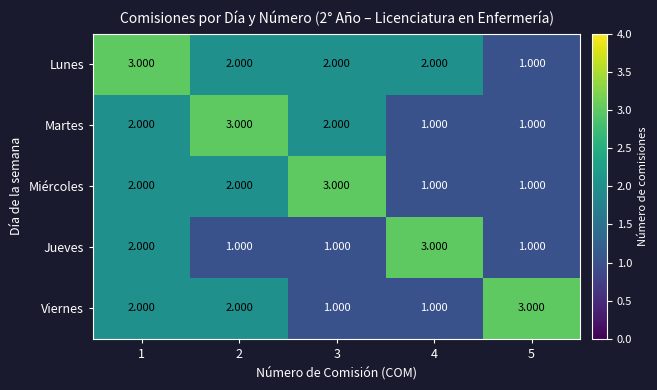

Which series has the largest total across all categories?

Lunes